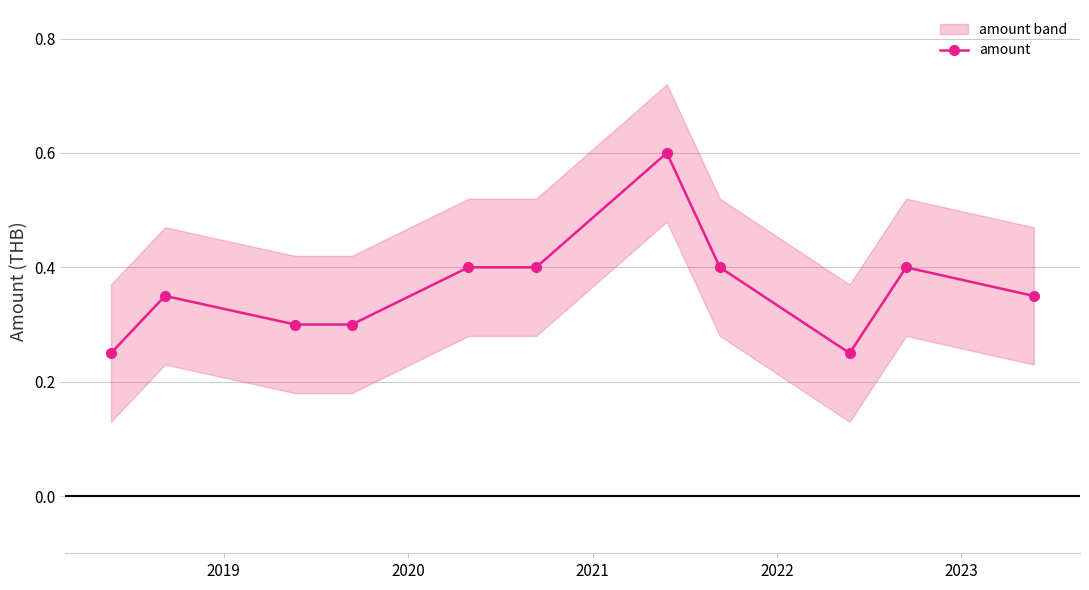

What is the value of the amount point at the 10th from the left?

0.4